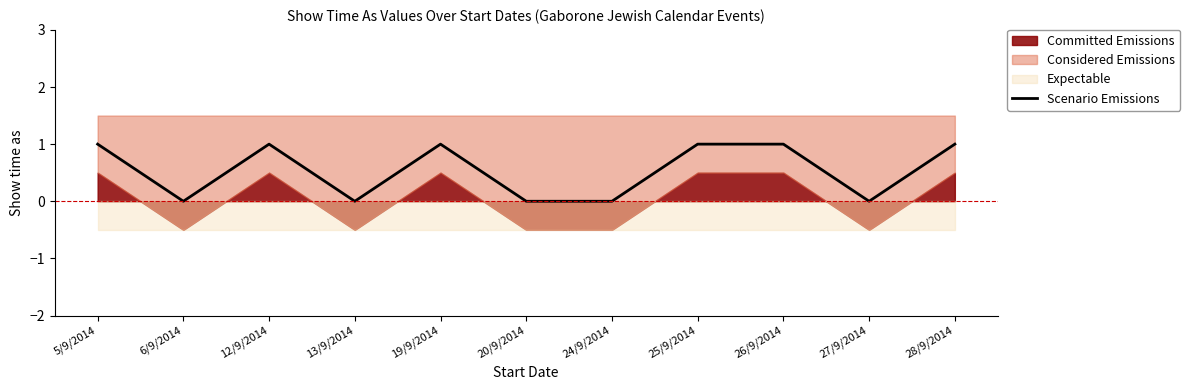

List the labels in order of value, largest first.

5/9/2014, 12/9/2014, 19/9/2014, 25/9/2014, 26/9/2014, 28/9/2014, 6/9/2014, 13/9/2014, 20/9/2014, 24/9/2014, 27/9/2014